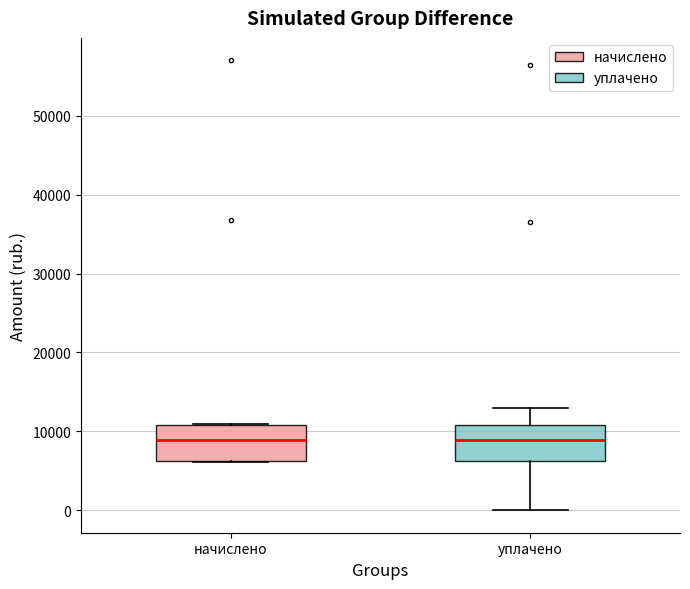

Reading left to right, read every box against the y-axis: the position of its median line, the range the box covers, and the ends of its whiskers. The values are not printed on the chart, so give them approximately, as read against the axis.

начислено: median 9000, box 6000 to 11000, whiskers 6000 to 11000
уплачено: median 9000, box 6000 to 11000, whiskers 0 to 13000